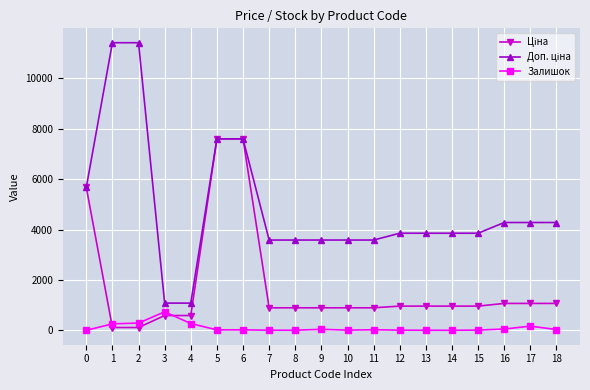

What is the greatest value displayed?

11410.0